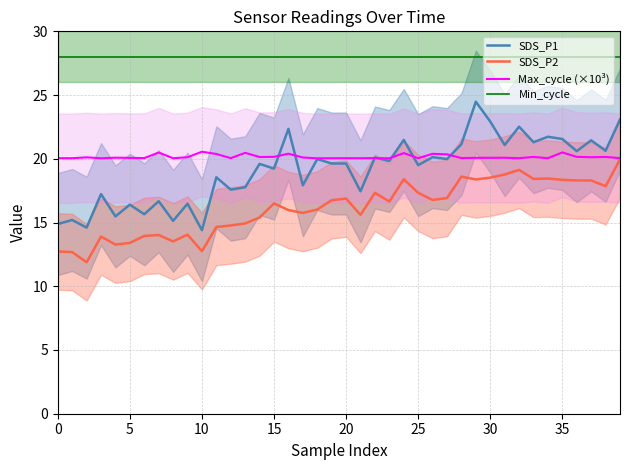

Reading left to right, list all the values displayed in this chart.

SDS_P1: 14.9	15.2	14.6	17.2	15.5	16.4	15.7	16.7	15.1	16.5	14.4	18.6	17.6	17.8	19.6	19.2	22.4	17.9	20.0	19.6	19.6	17.4	20.1	19.8	21.5	19.5	20.1	20.0	21.1	24.5	22.9	21.1	22.5	21.3	21.7	21.6	20.6	21.4	20.6	23.1
SDS_P2: 12.7	12.7	11.9	13.9	13.3	13.4	13.9	14.0	13.5	14.1	12.8	14.7	14.8	14.9	15.4	16.5	16.0	15.8	16.0	16.8	16.9	15.6	17.3	16.6	18.4	17.3	16.8	16.9	18.6	18.4	18.5	18.8	19.1	18.4	18.4	18.4	18.3	18.3	17.9	19.9
Max_cycle (×10³): 20.0	20.0	20.1	20.0	20.1	20.1	20.1	20.5	20.0	20.1	20.6	20.4	20.1	20.5	20.1	20.2	20.4	20.1	20.0	20.0	20.0	20.0	20.1	20.0	20.4	20.0	20.4	20.4	20.1	20.1	20.1	20.1	20.0	20.1	20.0	20.5	20.2	20.1	20.1	20.1
Min_cycle: 28.0	28.0	28.0	28.0	28.0	28.0	28.0	28.0	28.0	28.0	28.0	28.0	28.0	28.0	28.0	28.0	28.0	28.0	28.0	28.0	28.0	28.0	28.0	28.0	28.0	28.0	28.0	28.0	28.0	28.0	28.0	28.0	28.0	28.0	28.0	28.0	28.0	28.0	28.0	28.0